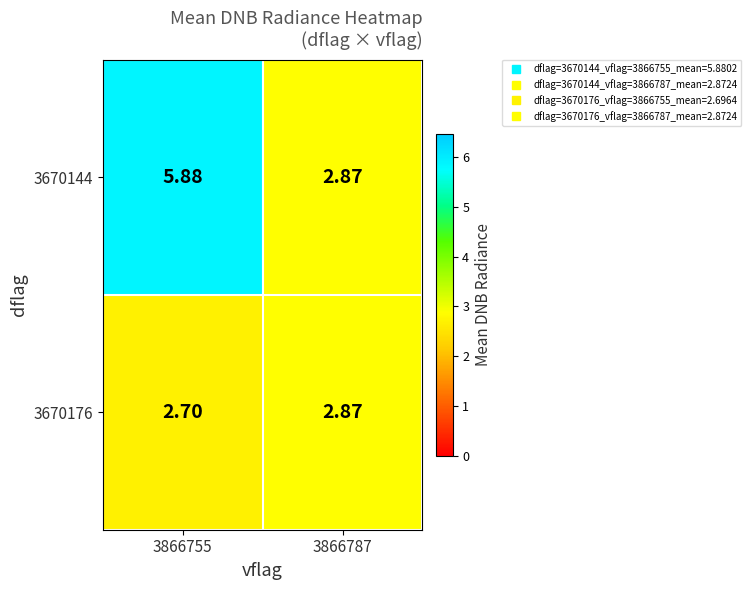

Count the number of categories in the chart.

2